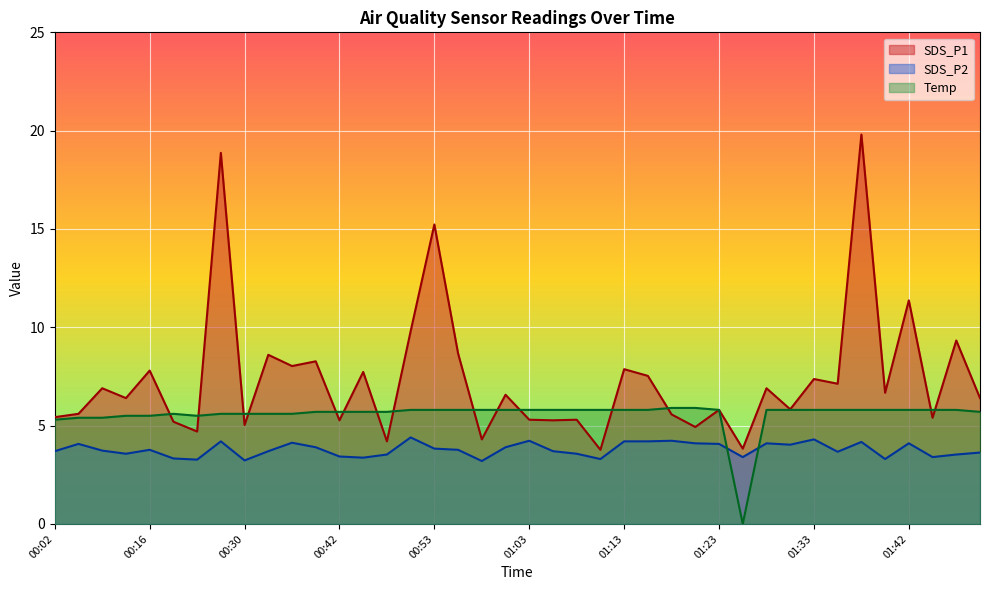

The value of SDS_P1 at 00:39 is 12.0. True or false?

False